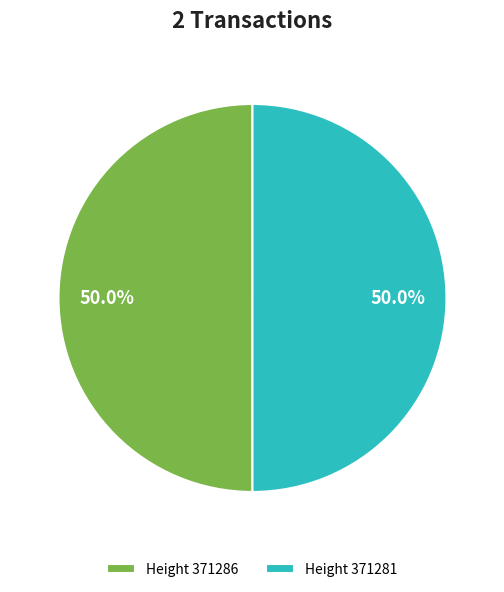

Do Height 371281 and Height 371286 together represent more than half of the pie?

Yes